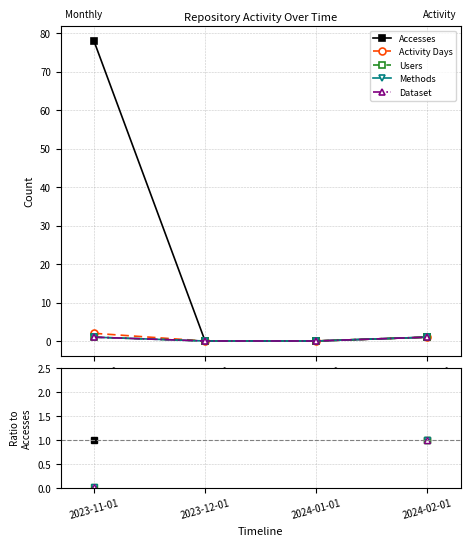

Does the chart have visible grid lines?

Yes